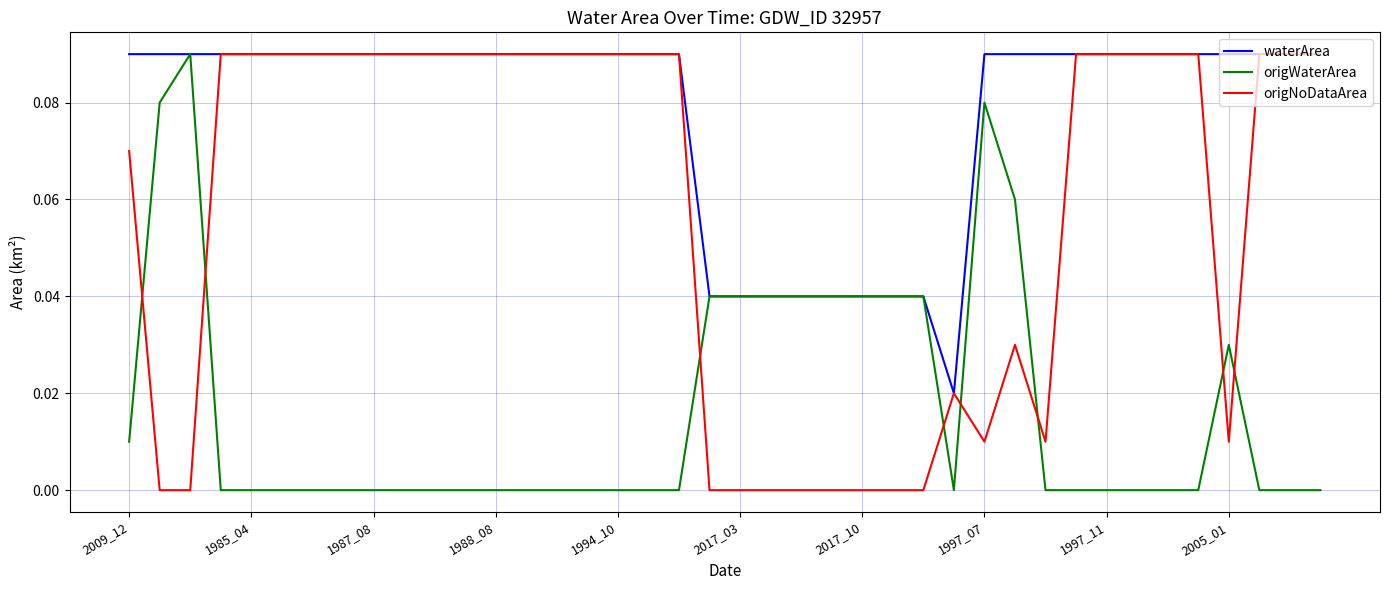

List the series in order of their overall mean, highest first.

waterArea, origNoDataArea, origWaterArea